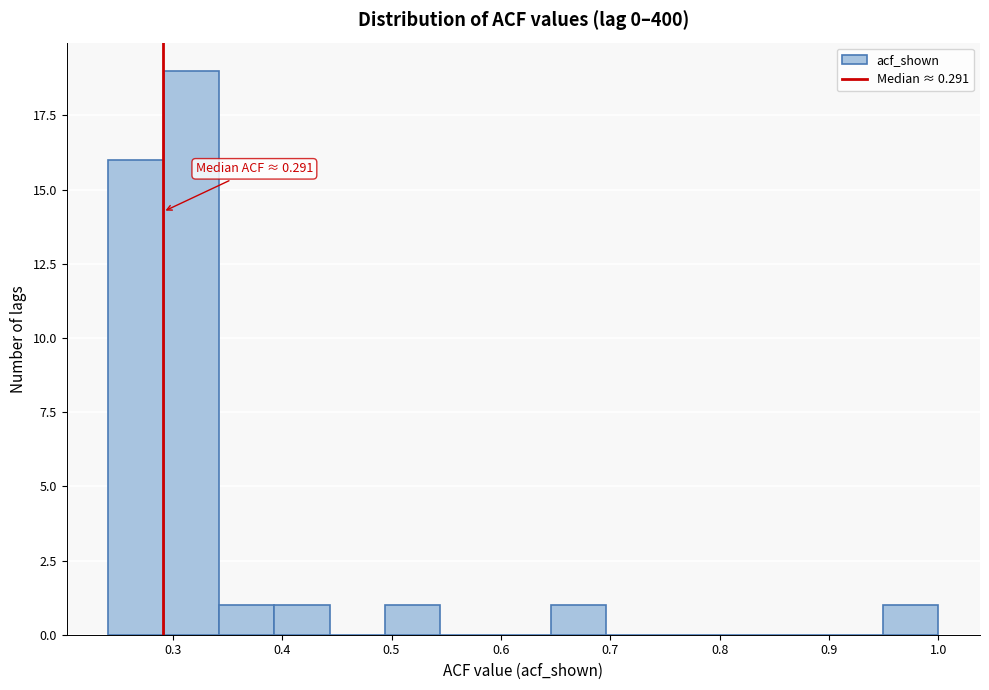

Which range on the x-axis has the tallest bar?

0.29 to 0.34